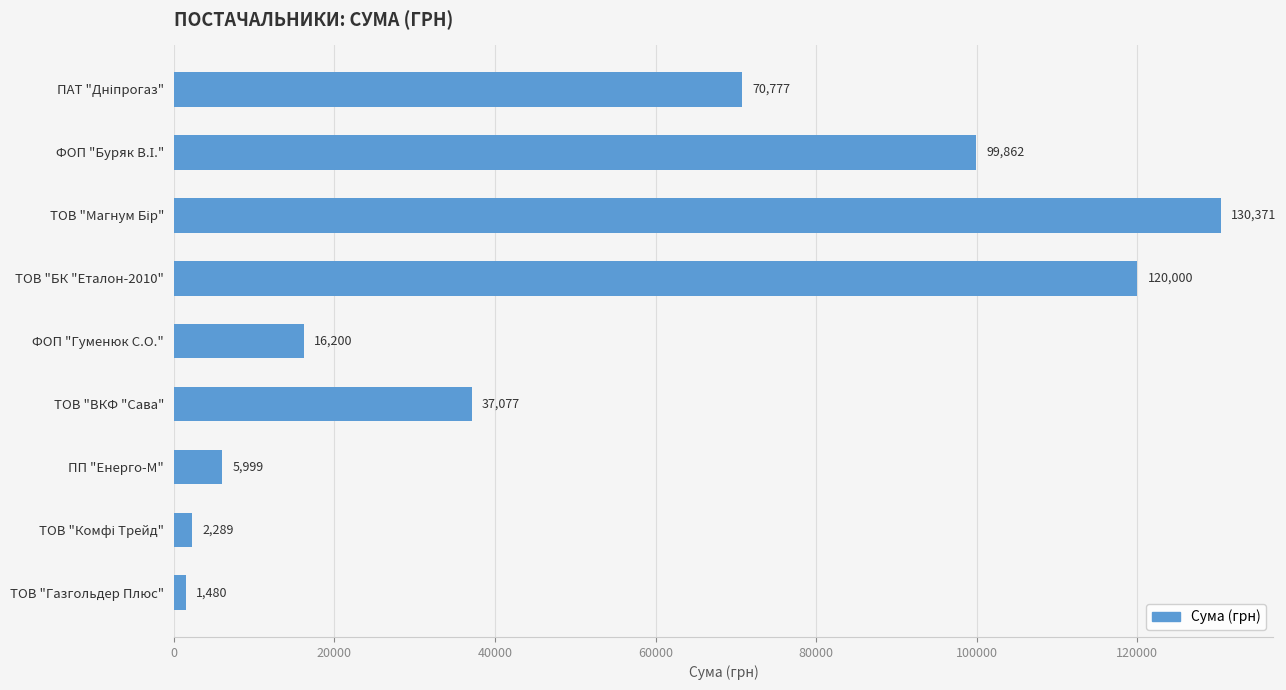

What is the sum of all values?

484055.2